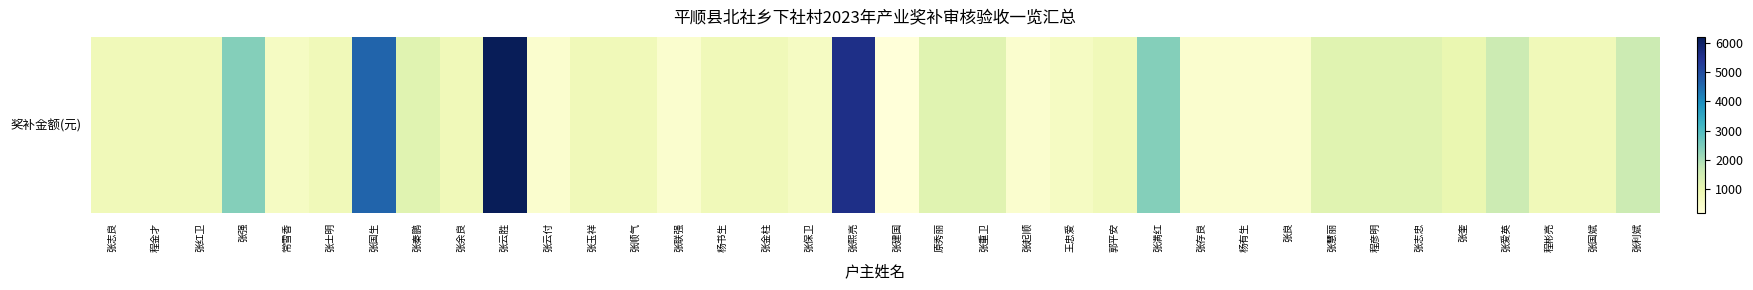

What is the average value?

1294